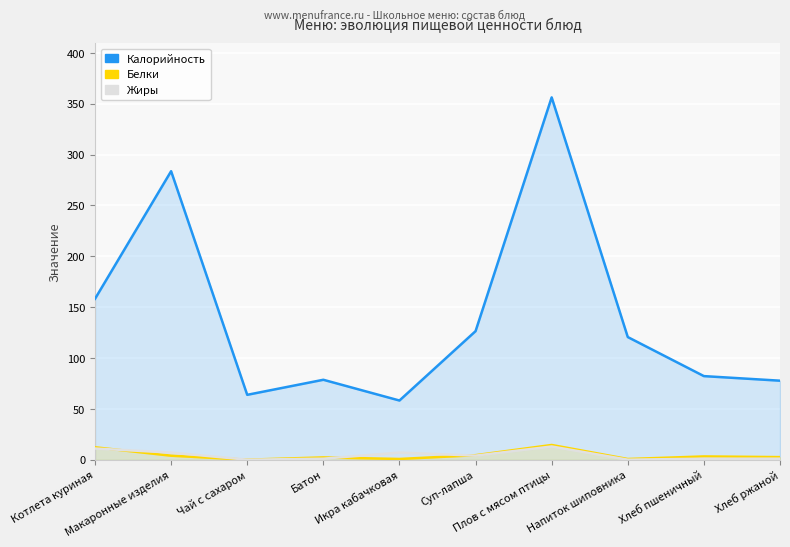

At which label does Жиры first exceed 4?

Котлета куриная